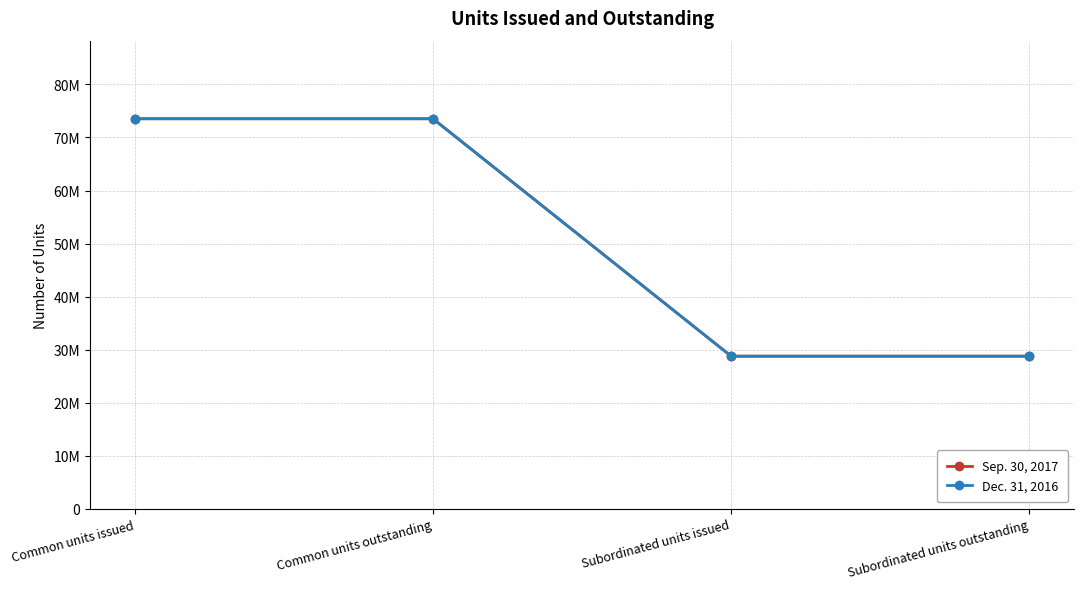

Does the chart display data point markers on the line(s)?

Yes